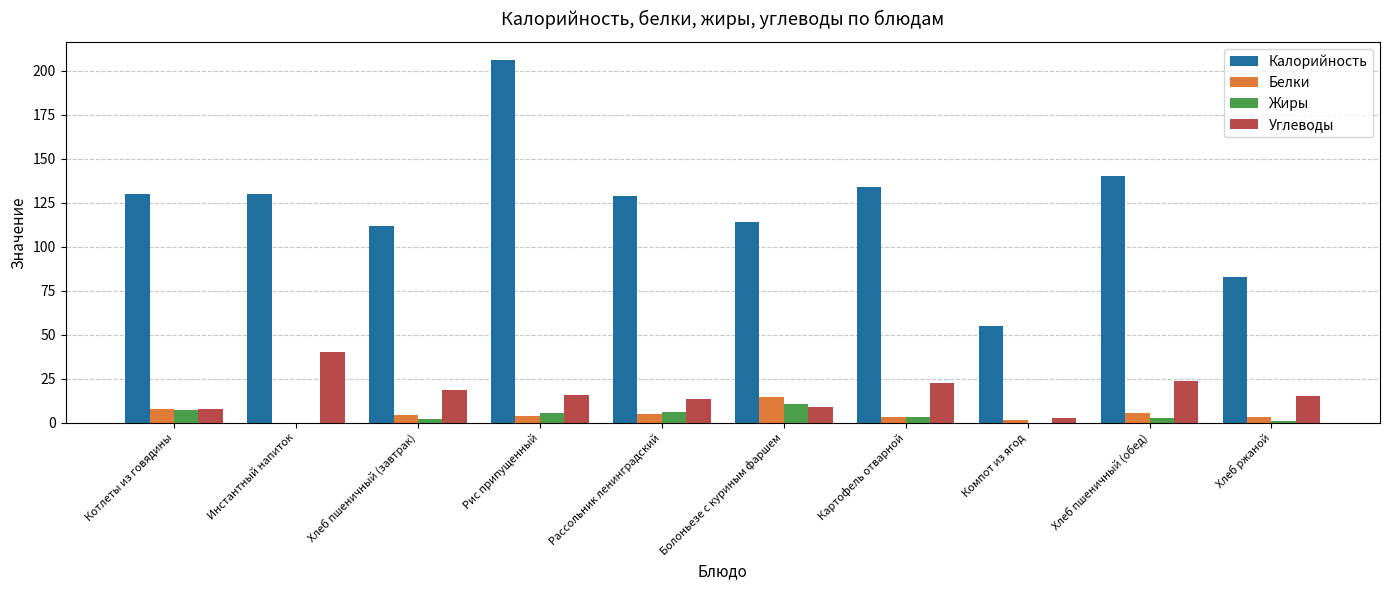

What is the total value across all series at Компот из ягод?

59.6